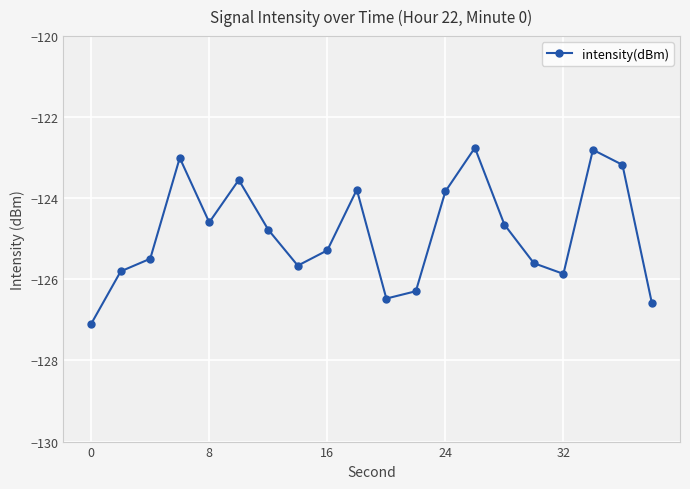

What is the difference between the second highest and second lowest values?

3.8